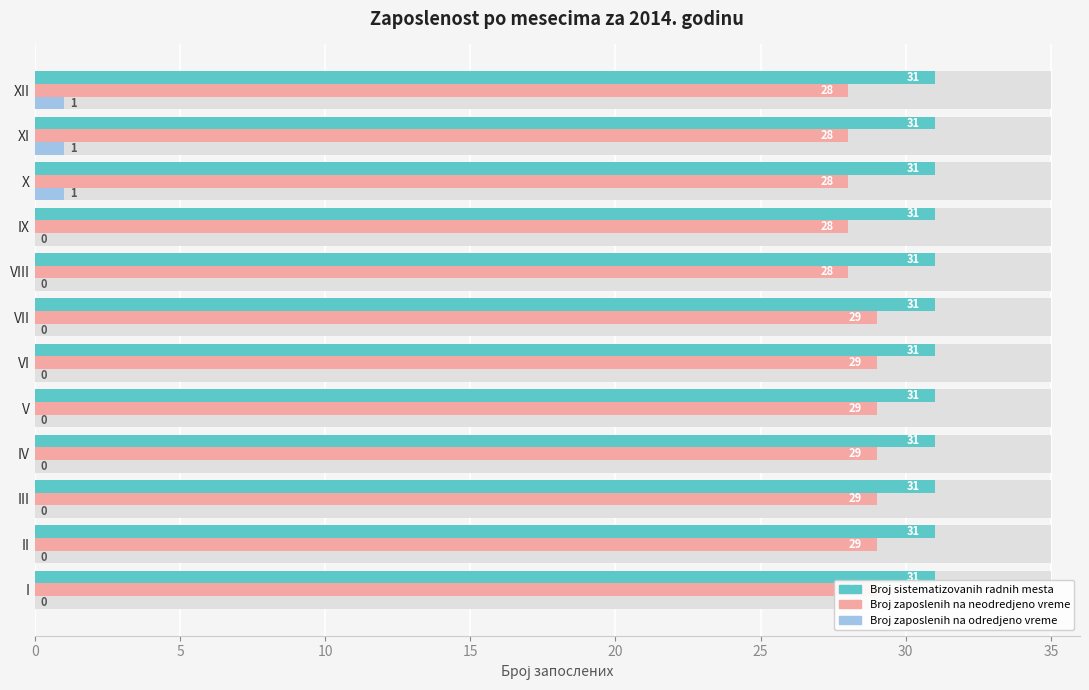

What is the sum of all Broj zaposlenih na neodredjeno vreme values?

343.0